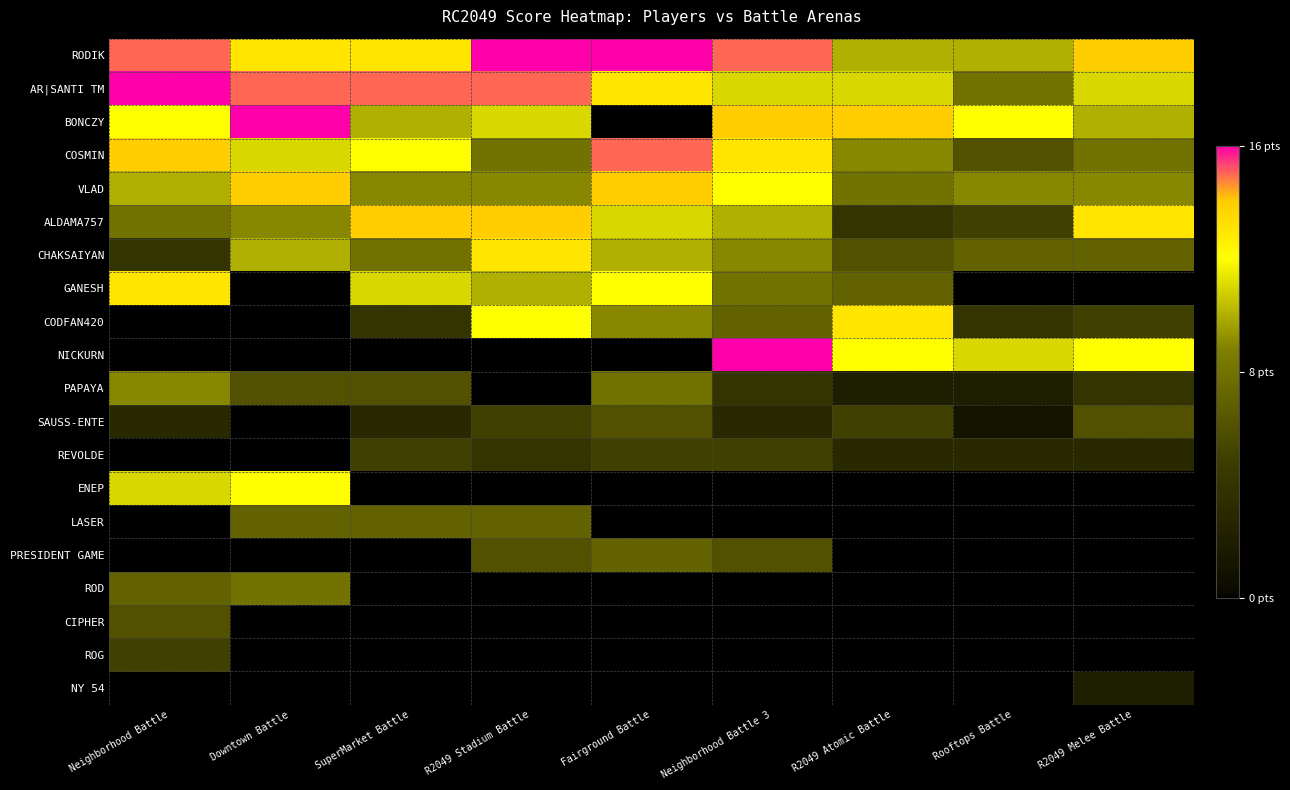

What is the difference between the highest and lowest values at R2049 Melee Battle?

14